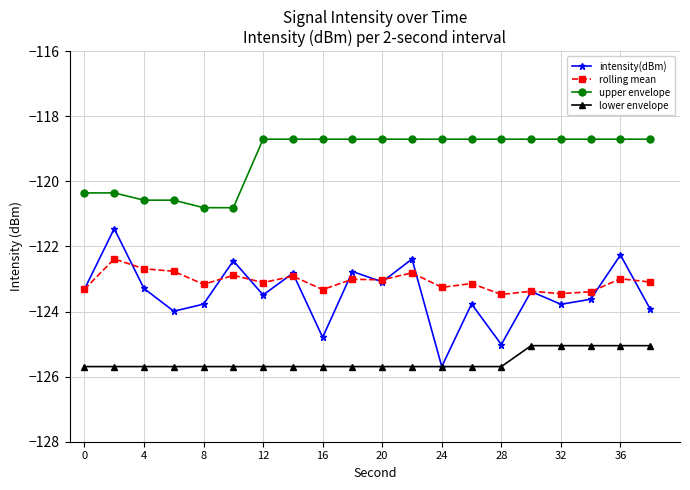

What is the value of the intensity(dBm) point at the 8th from the left?

-122.8